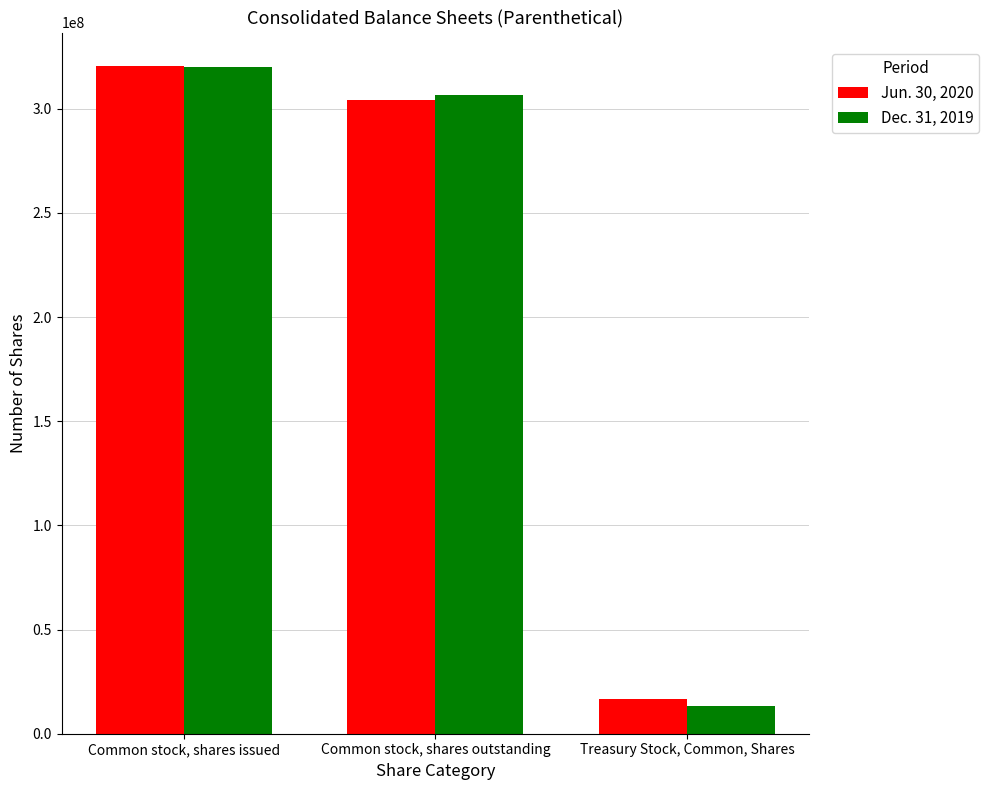

The value of Jun. 30, 2020 at Common stock, shares issued is 535283622. True or false?

False